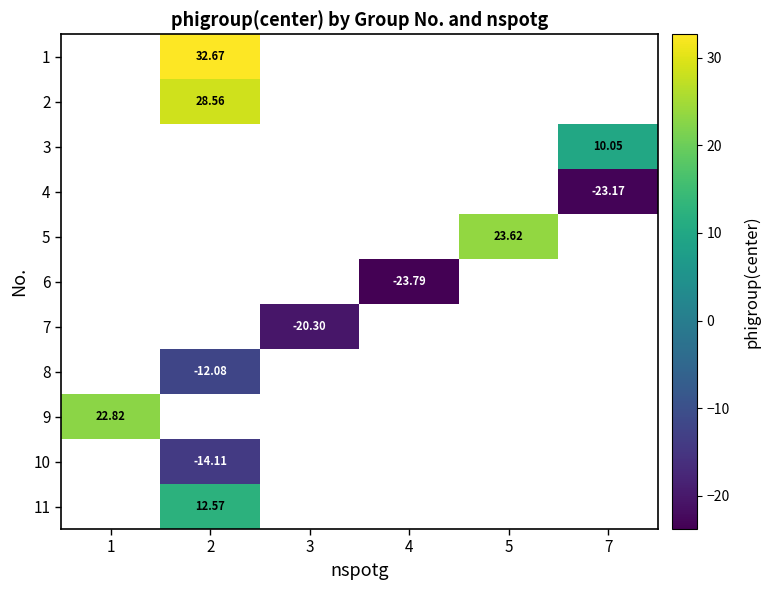

How many negative values does the row_7 series have?

1